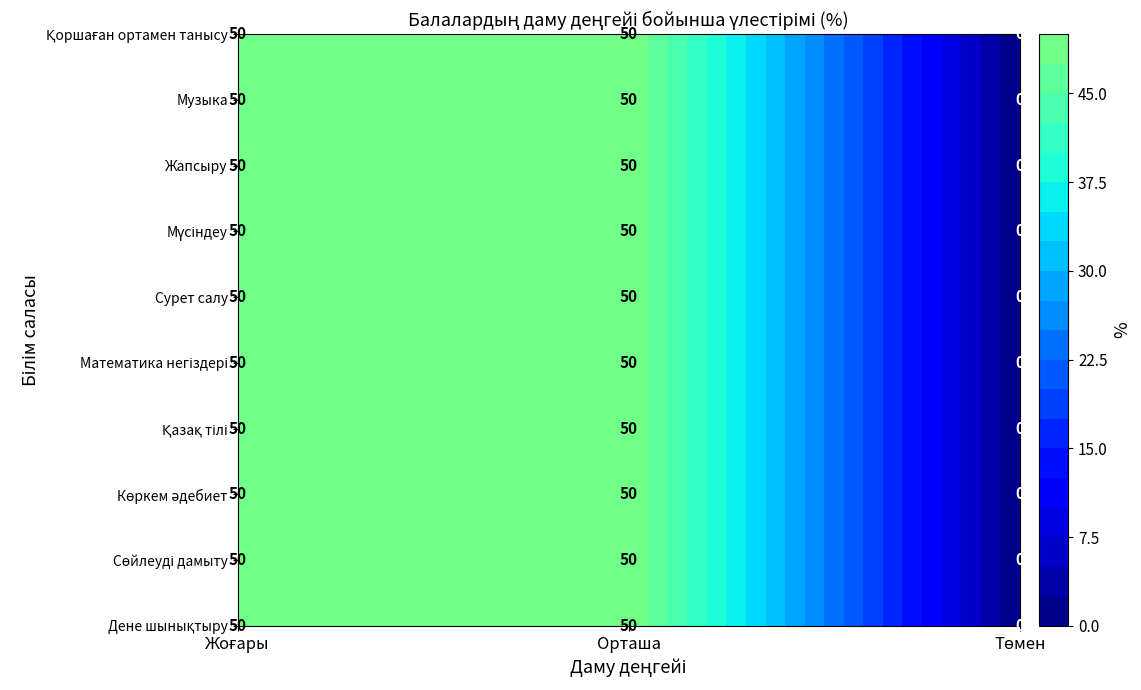

Which series changed the most between Жоғары and Орташа?

Дене шынықтыру